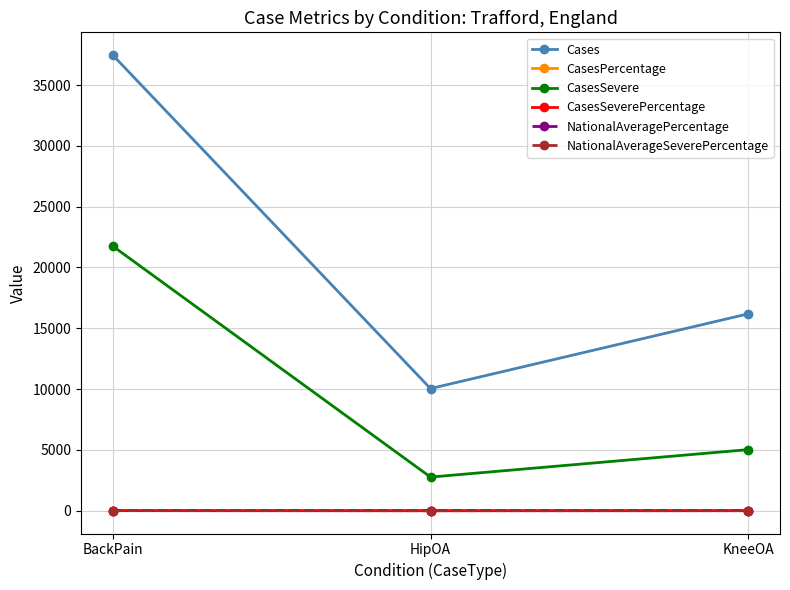

What is the value of the CasesSevere point at the 2nd from the left?

2769.0